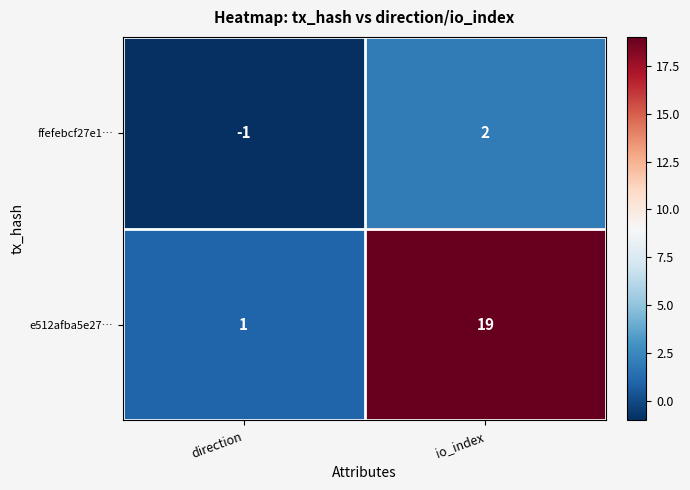

What is the sum of the e512afba5e27… values at io_index and direction?

20